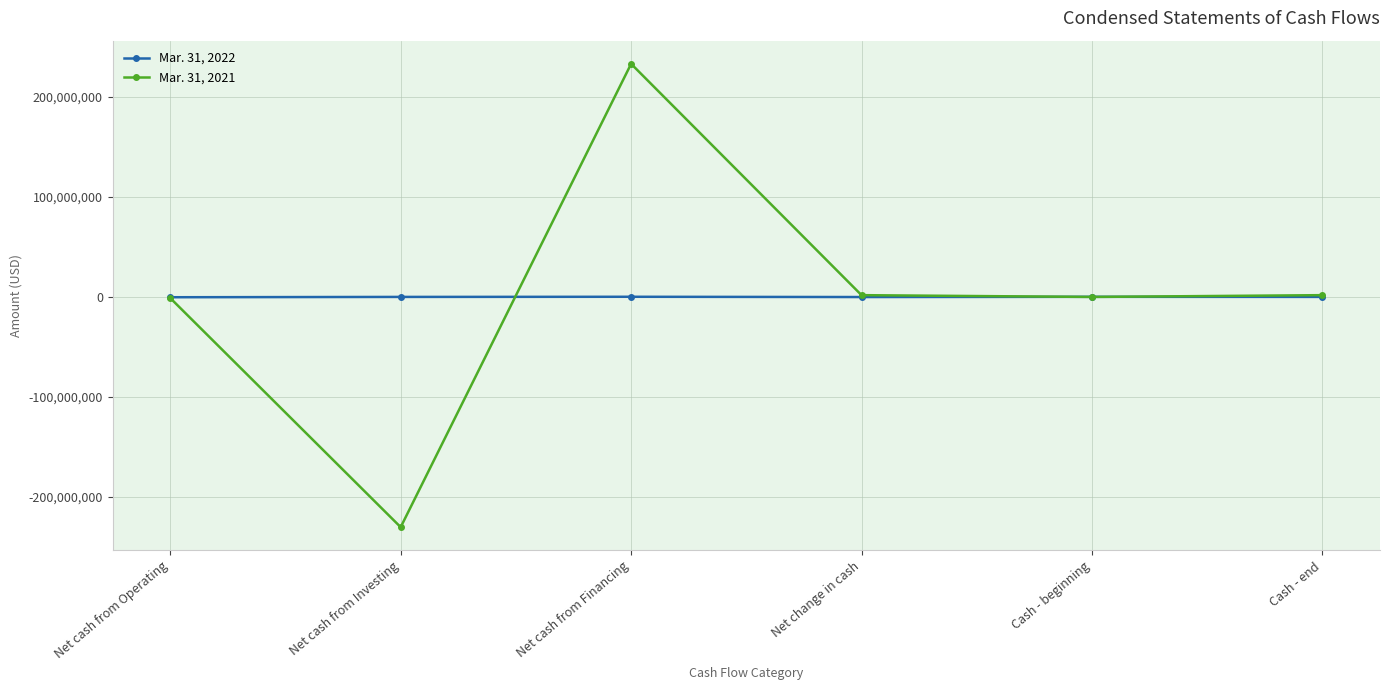

Rank the series by their average value, from lowest to highest.

Mar. 31, 2022, Mar. 31, 2021